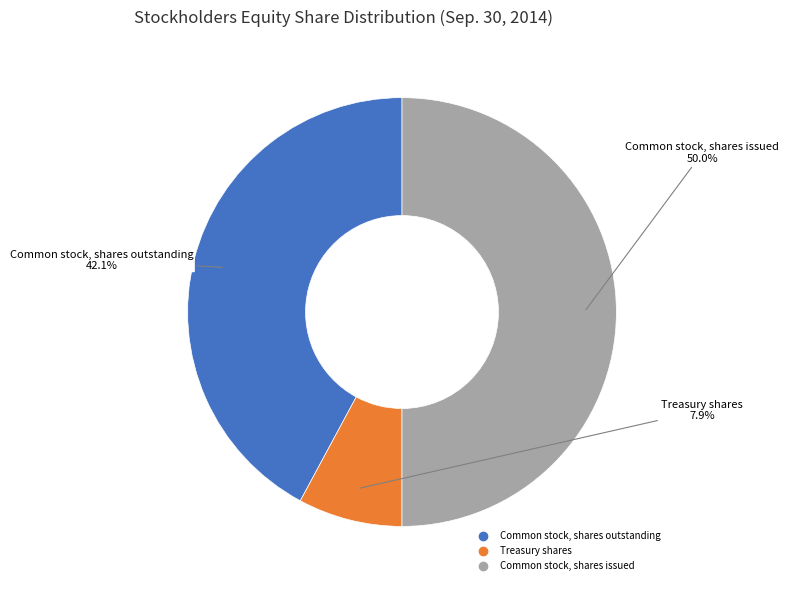

Rank the categories by value from highest to lowest.

Common stock, shares issued, Common stock, shares outstanding, Treasury shares